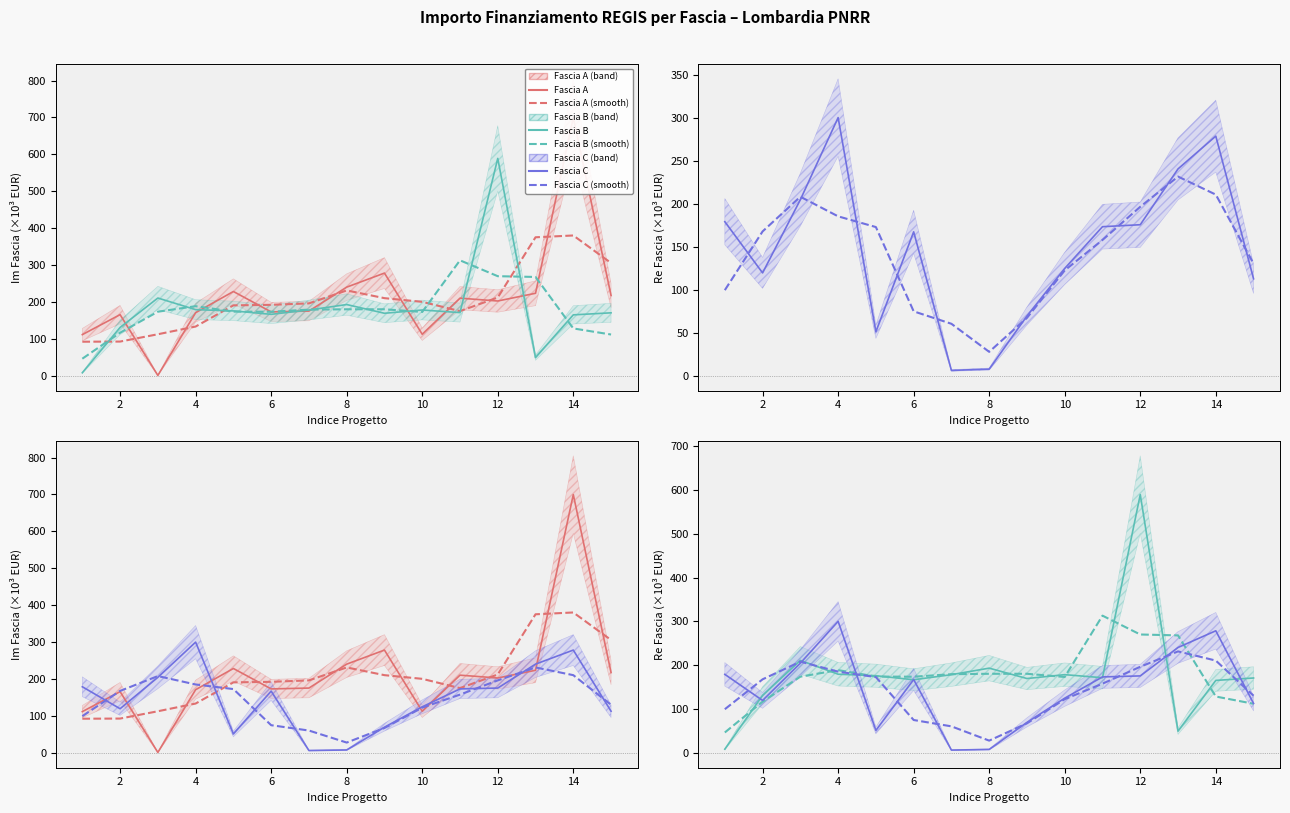

The Fascia A series shows 202.9 at 12. True or false?

True